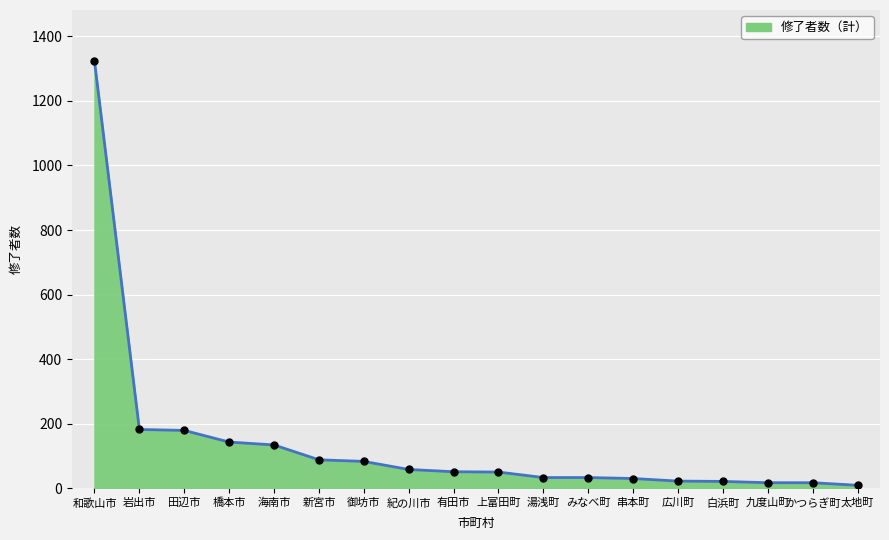

Between かつらぎ町 and 海南市, which is larger?

海南市